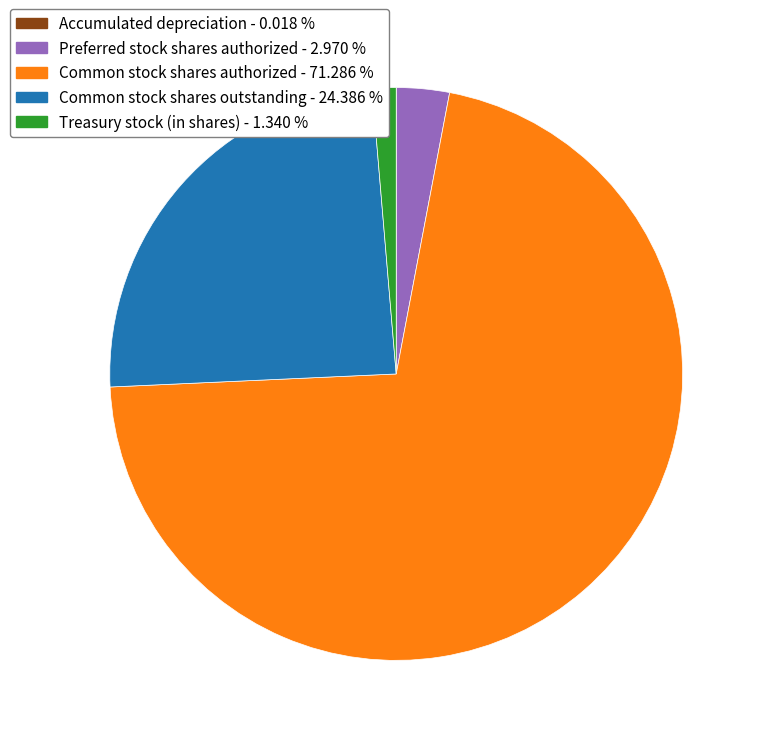

Does any single category account for the majority?

Yes